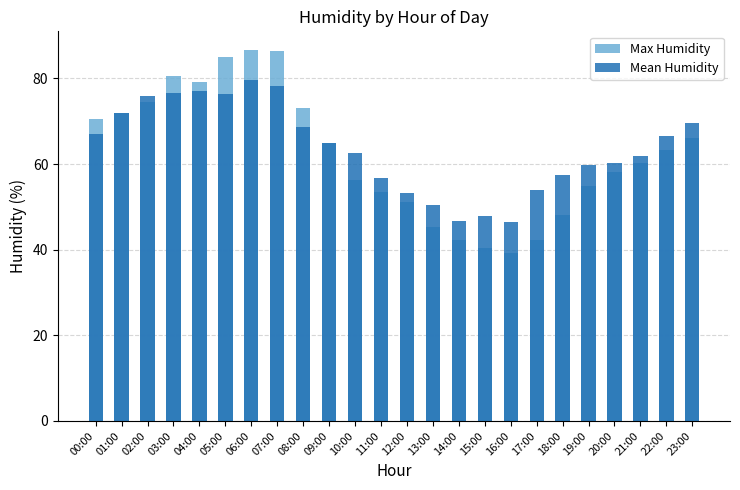

What is the label of the 1st bar from the right?

23:00